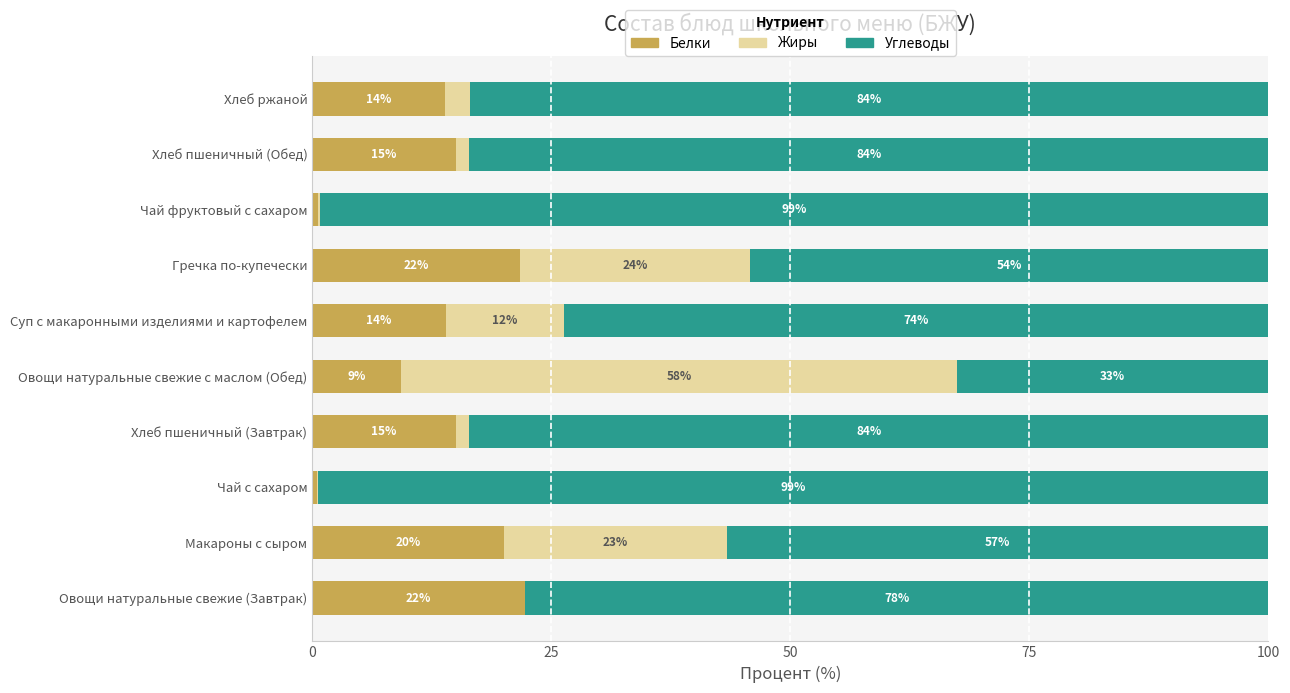

How many series are shown in this chart?

3